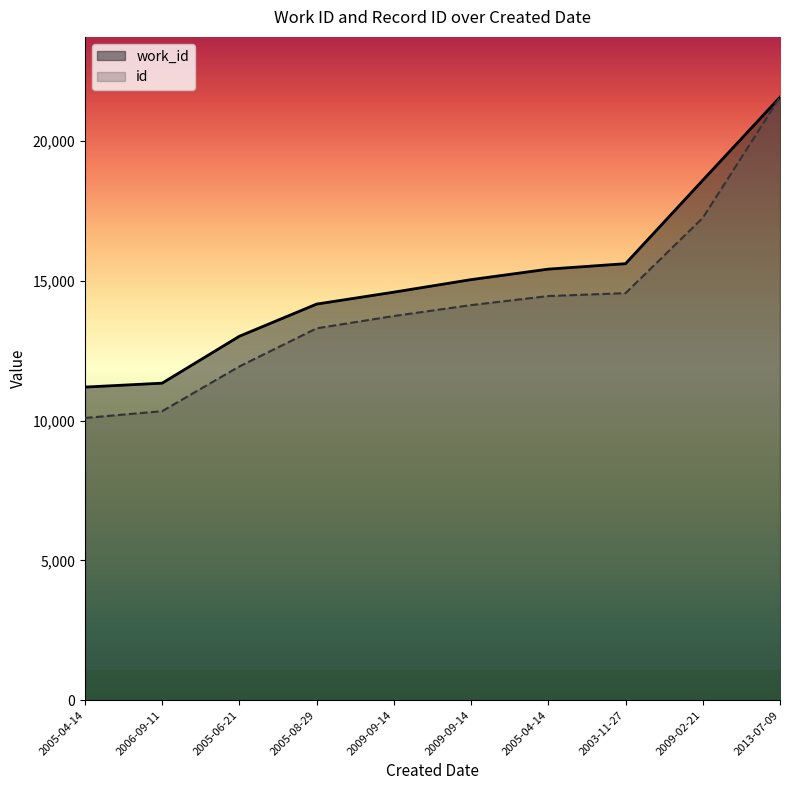

Reading right to left, list all the values displayed in this chart.

work_id: 21567.0	18595.4	15612.3	15417.3	15041.5	14594.1	14166.7	13016.5	11338.5	11198.0
id: 21567.0	17250.0	14558.0	14454.0	14130.0	13740.0	13300.0	11937.0	10336.0	10093.0